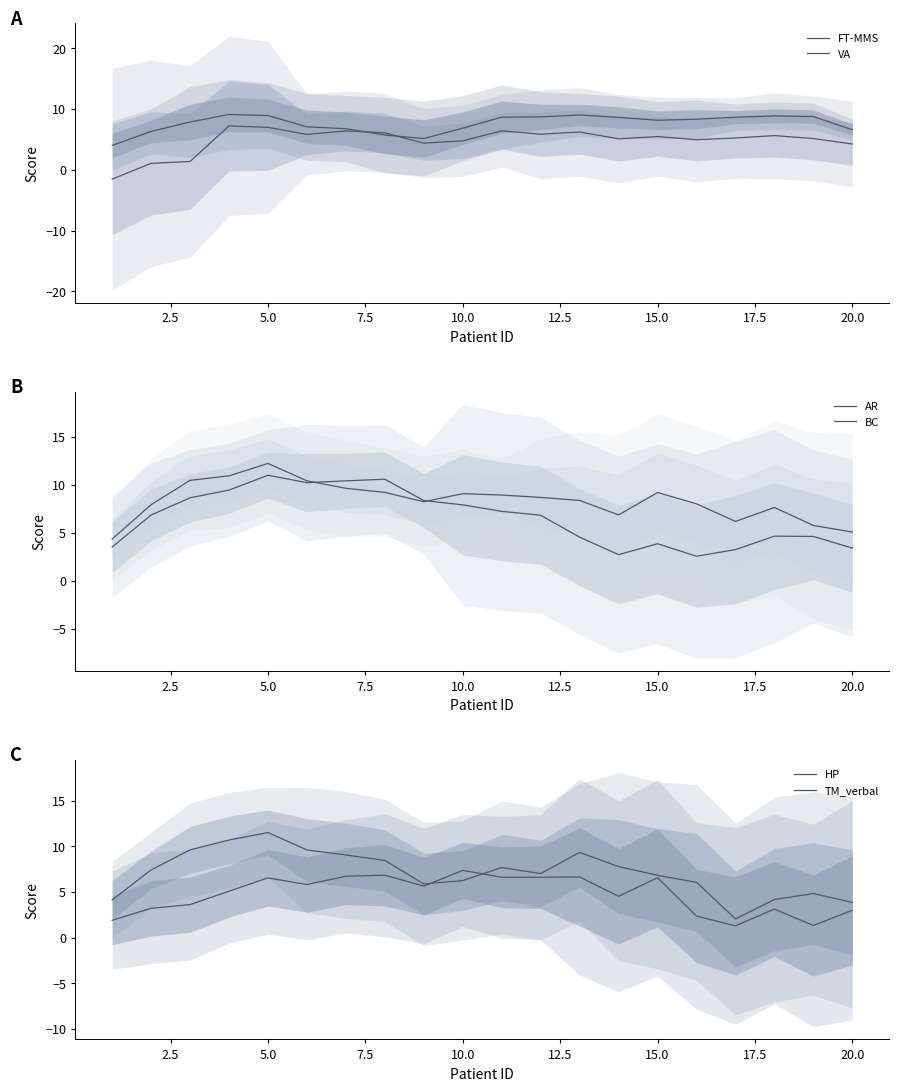

Between 2.5 and 14, which series saw the biggest shift?

VA